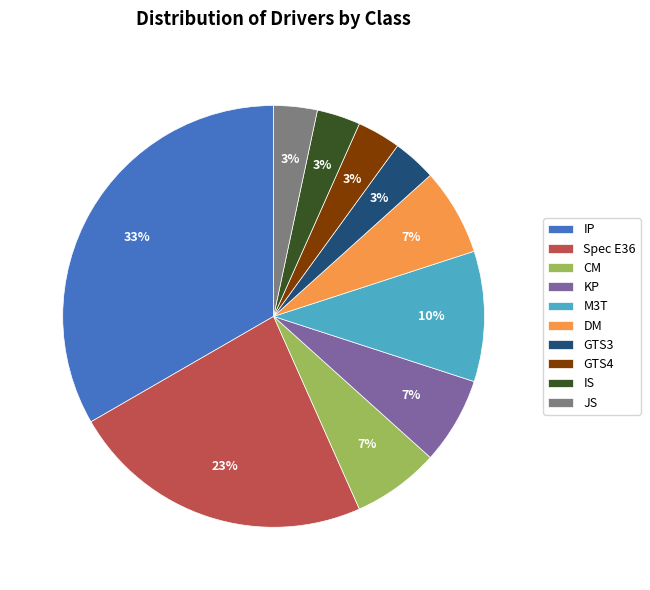

Is the sum of Spec E36 and CM greater than half?

No